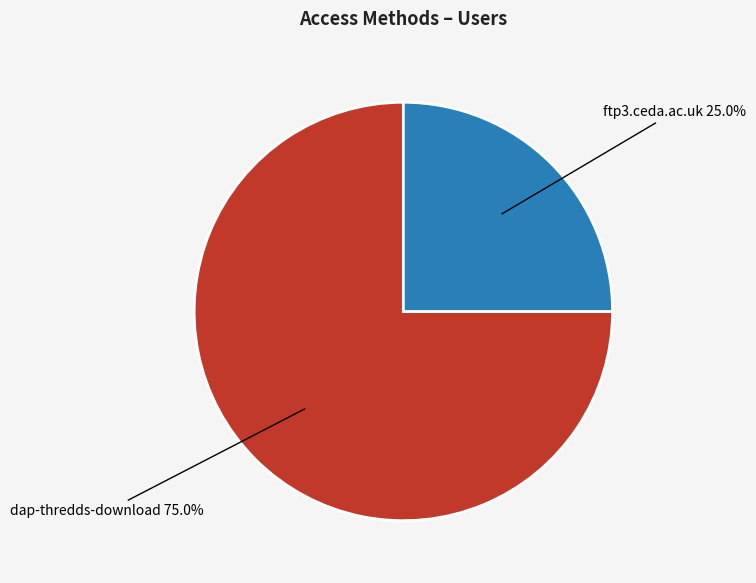

Is there any slice that represents more than half of the pie?

Yes